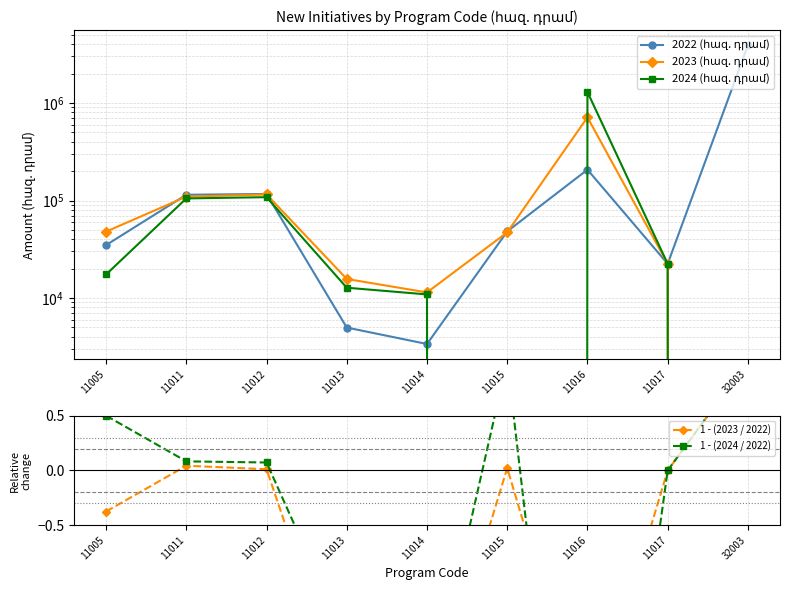

Rank the categories by 2022 (հազ. դրամ) value from highest to lowest.

32003, 11016, 11012, 11011, 11015, 11005, 11017, 11013, 11014